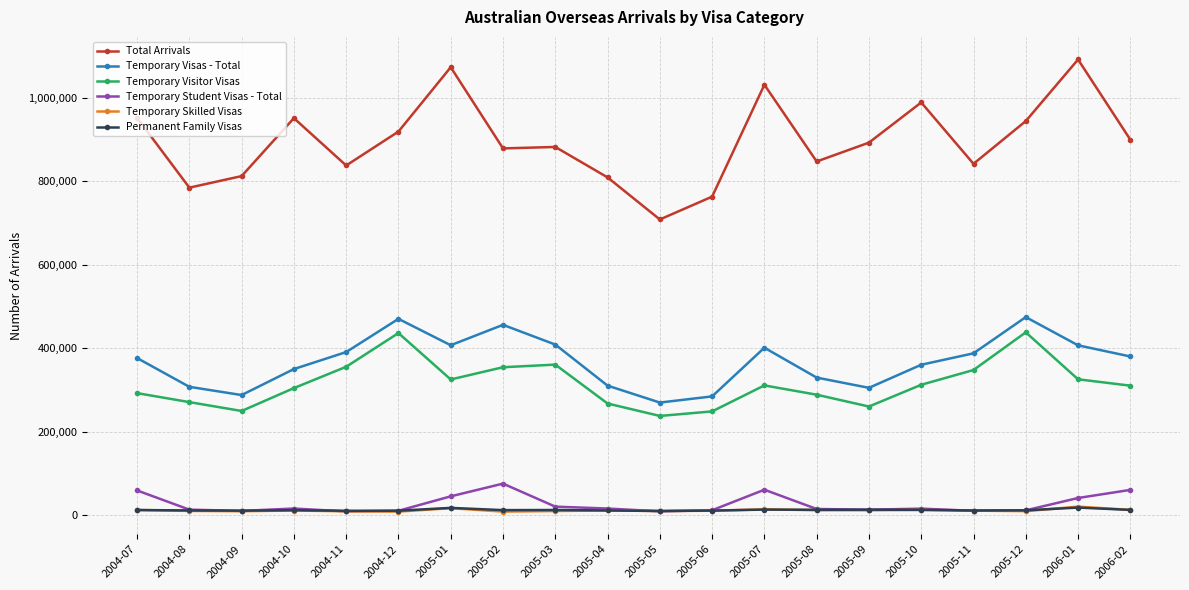

Where is the first local maximum for Total Arrivals?

2004-10